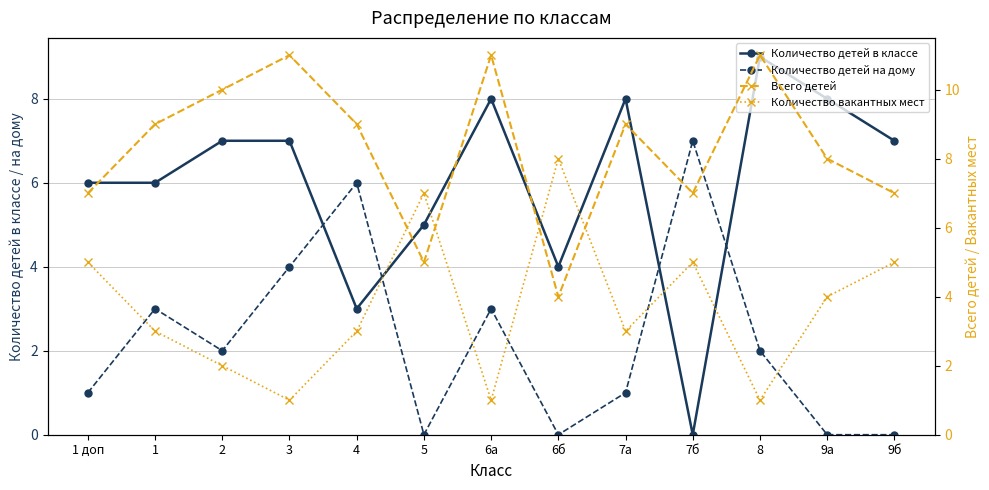

List the labels in order of Количество вакантных мест value, largest first.

6б, 5, 1 доп, 7б, 9б, 9а, 1, 4, 7а, 2, 3, 6а, 8